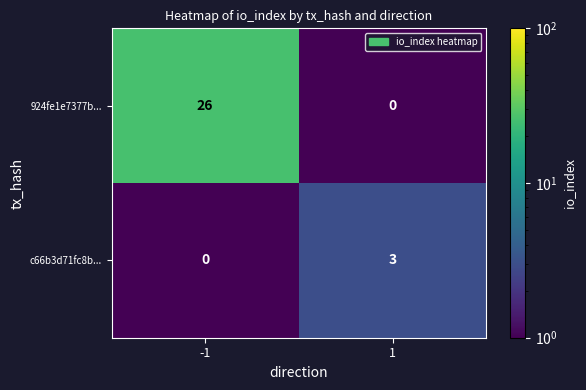

At which category is the sum across all series the highest?

-1